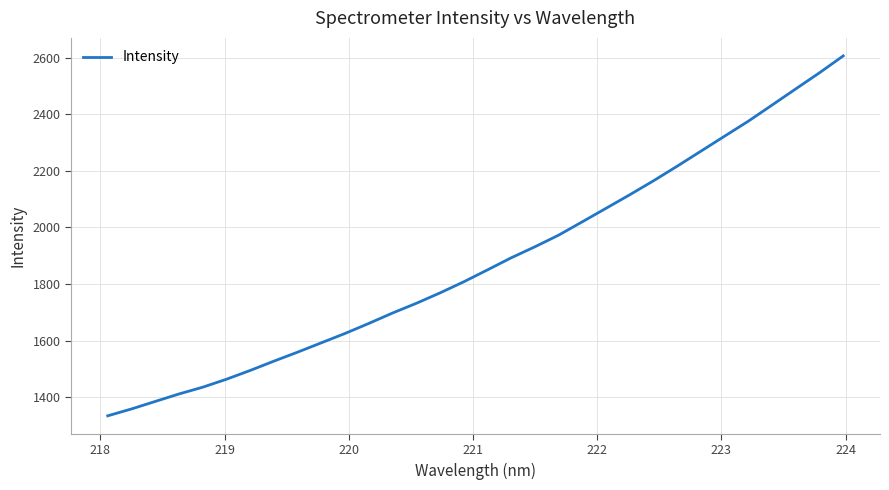

How many distinct data groups are displayed?

1